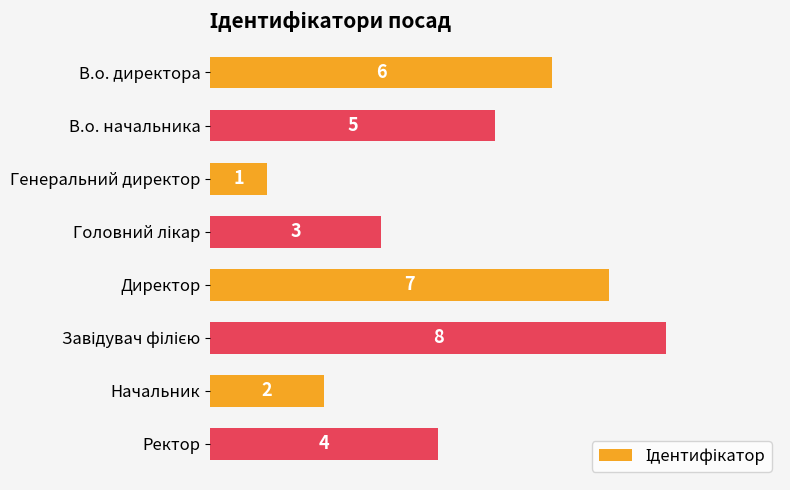

What is the maximum value shown in the chart?

8